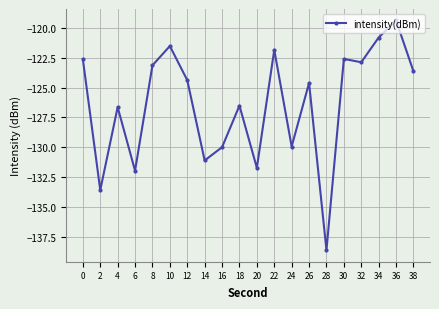

What is the value of the 8th point from the left?

-131.1